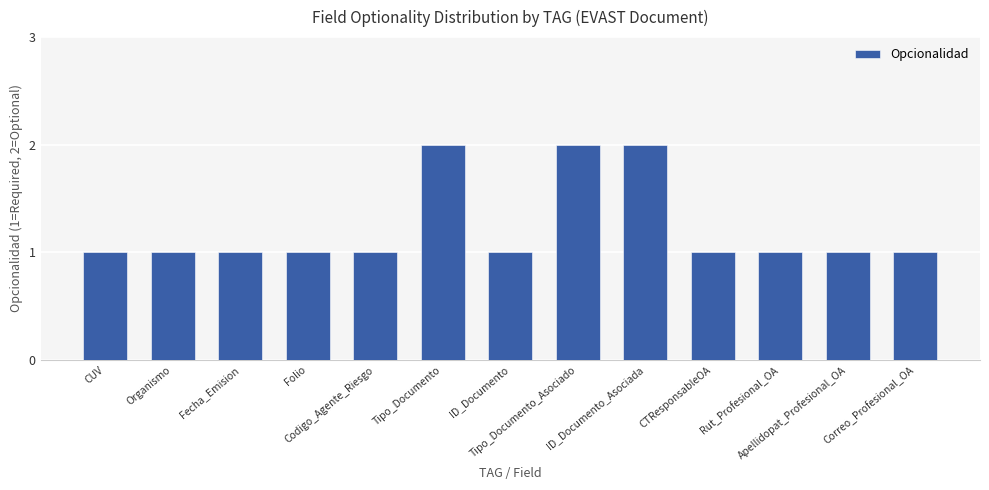

Reading left to right, list all the values displayed in this chart.

1	1	1	1	1	2	1	2	2	1	1	1	1